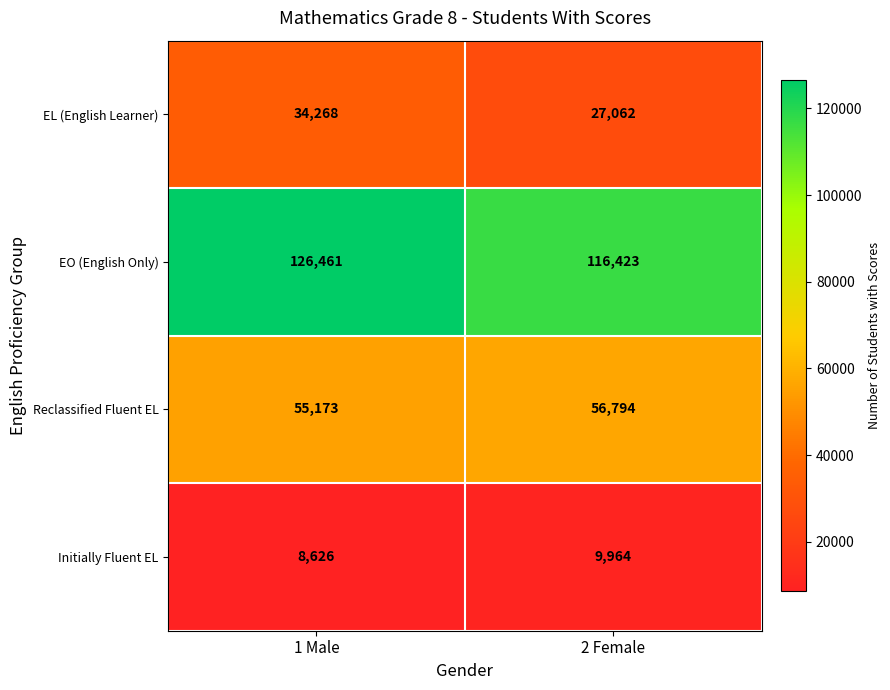

What is the sum of all EL (English Learner) values?

61330